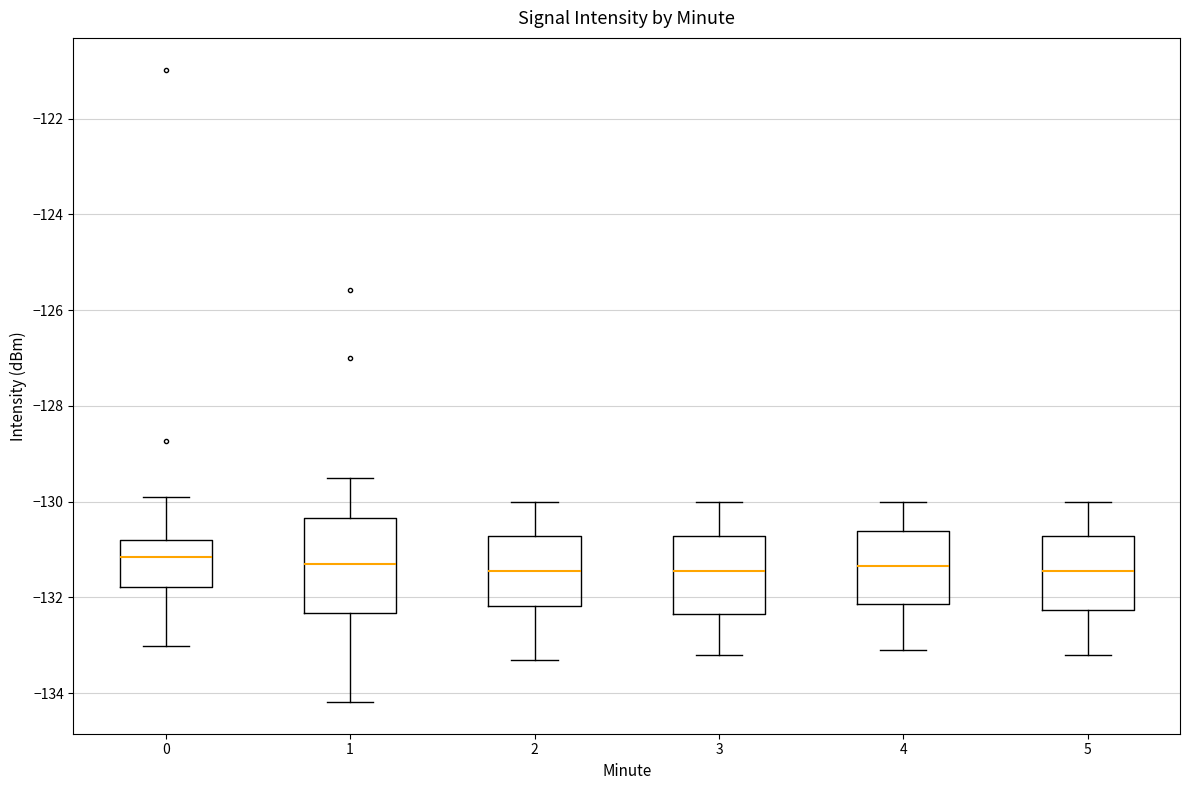

Comparing the boxes themselves (not the whiskers), which one is the tallest?

1